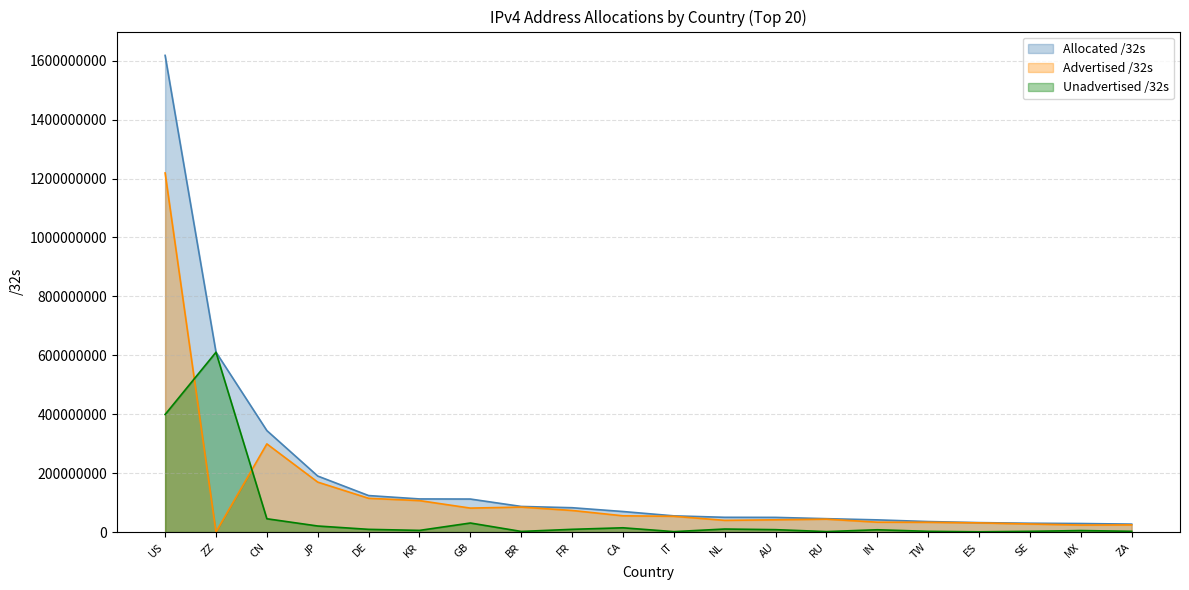

Where is the first local maximum for Advertised /32s?

CN